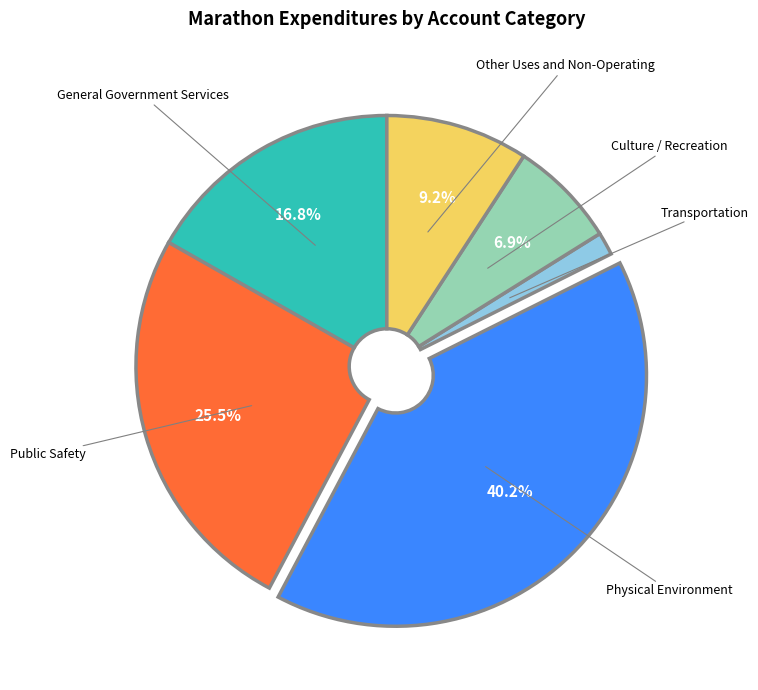

Is there a majority slice in this chart?

No